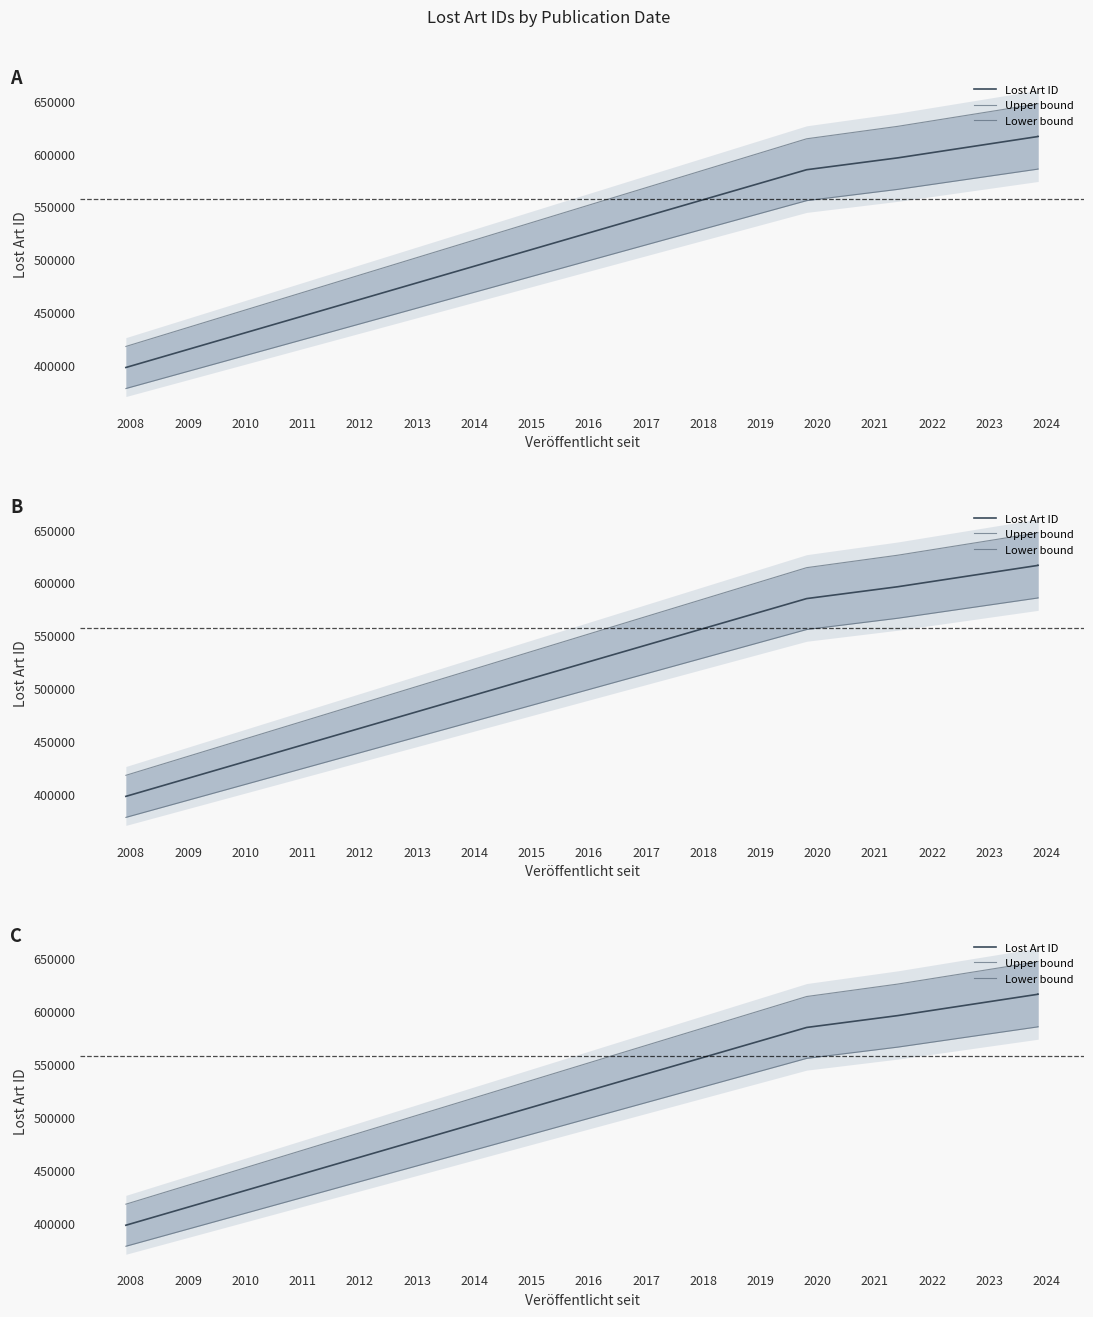

At 2012, list the series in order from largest to smallest.

Upper bound, Lost Art ID, Lower bound